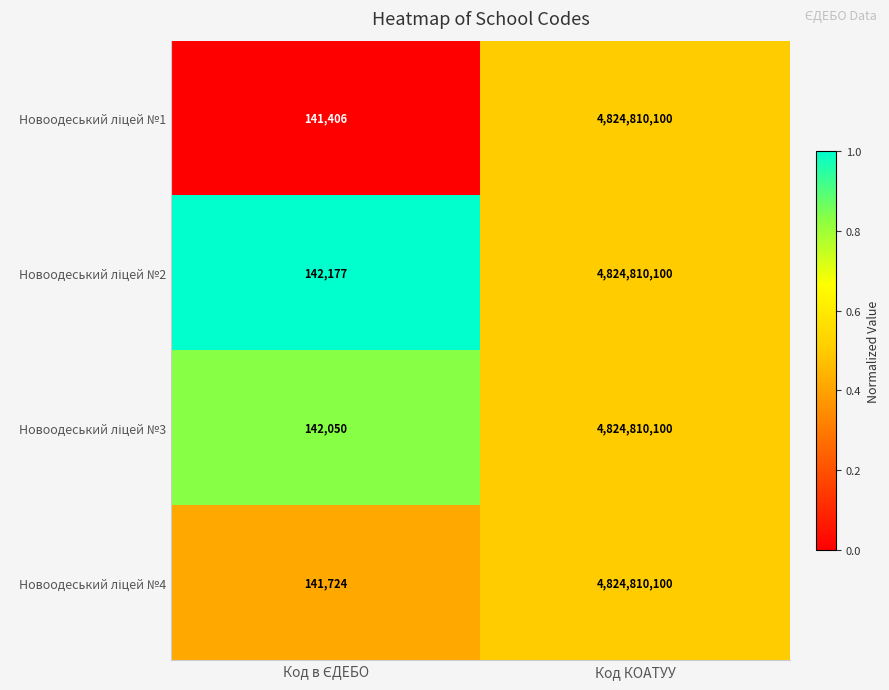

Which label corresponds to the largest value in the chart?

Код КОАТУУ